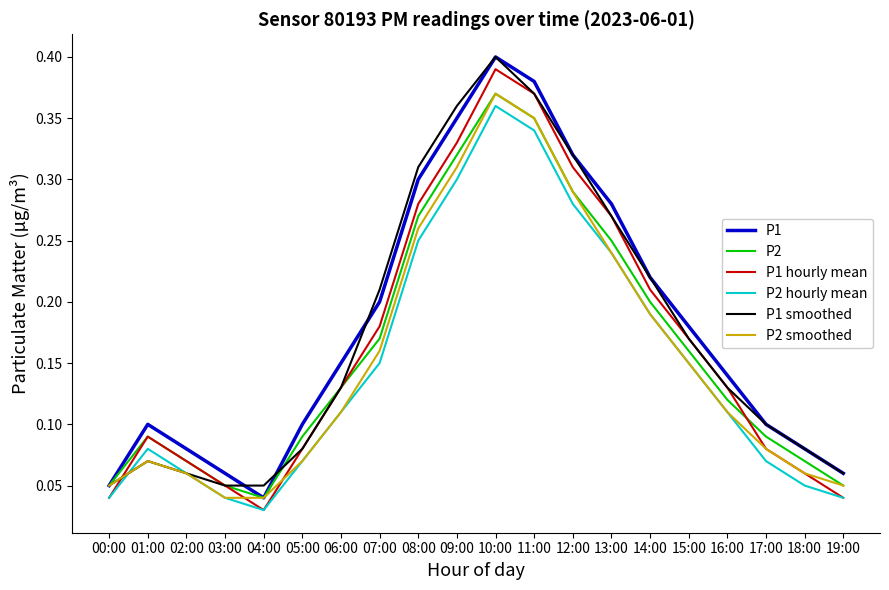

How many lines are shown in the chart?

6